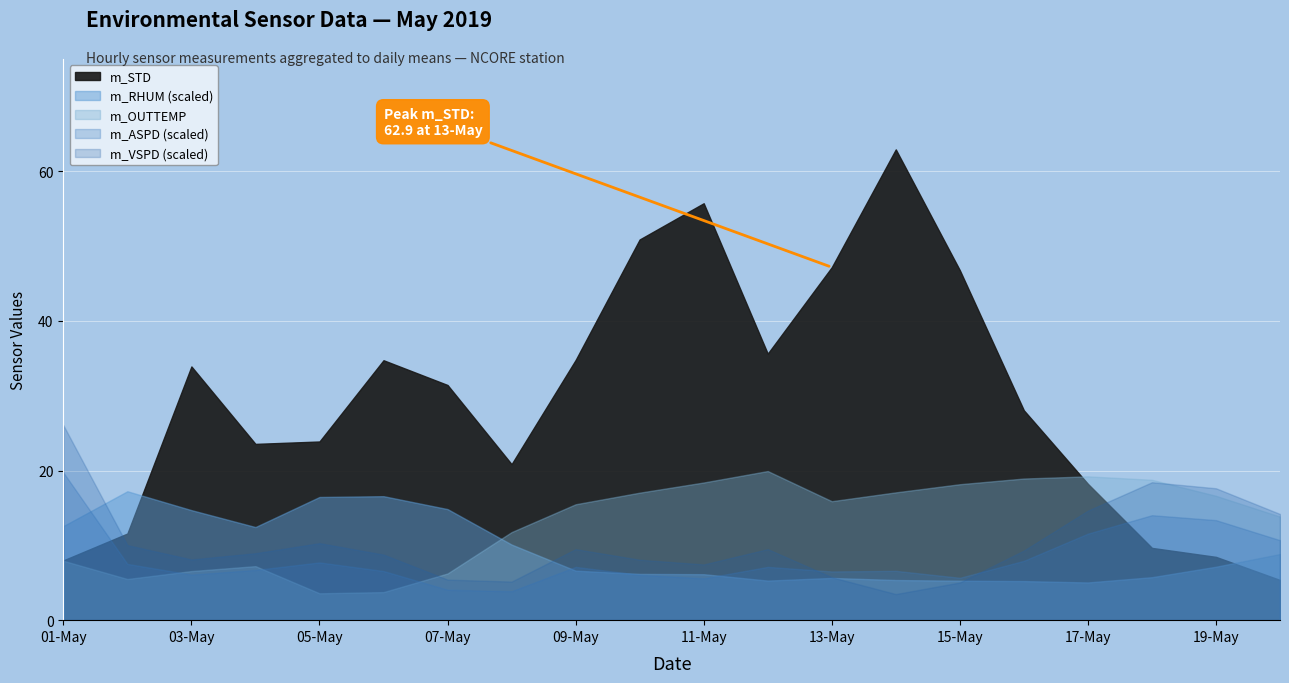

What is the maximum value for m_OUTTEMP?

19.9